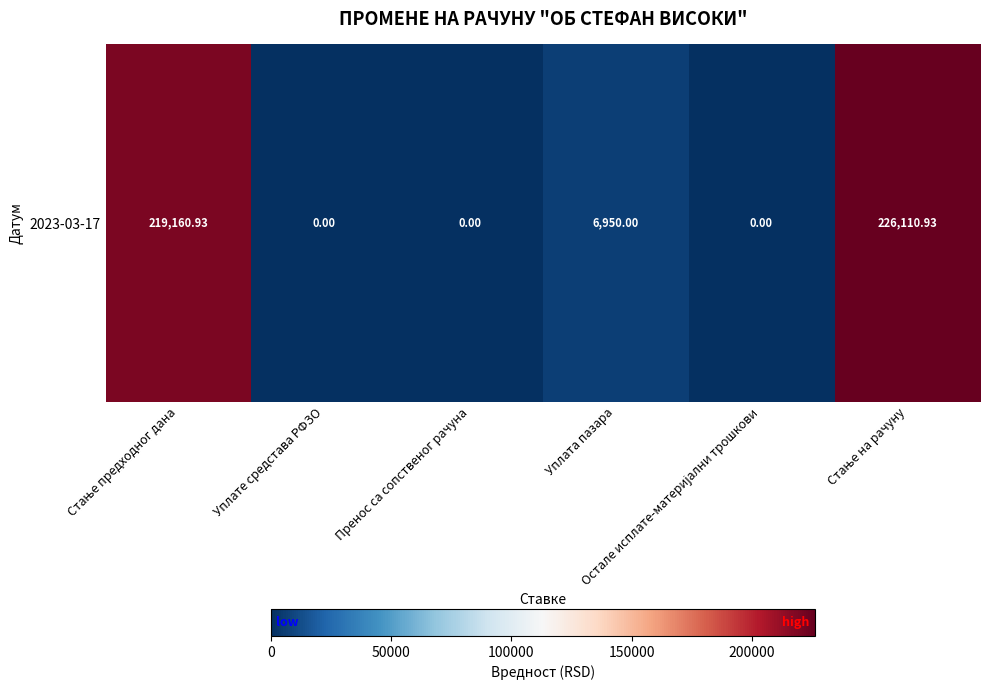

Count the number of data series in this chart.

1